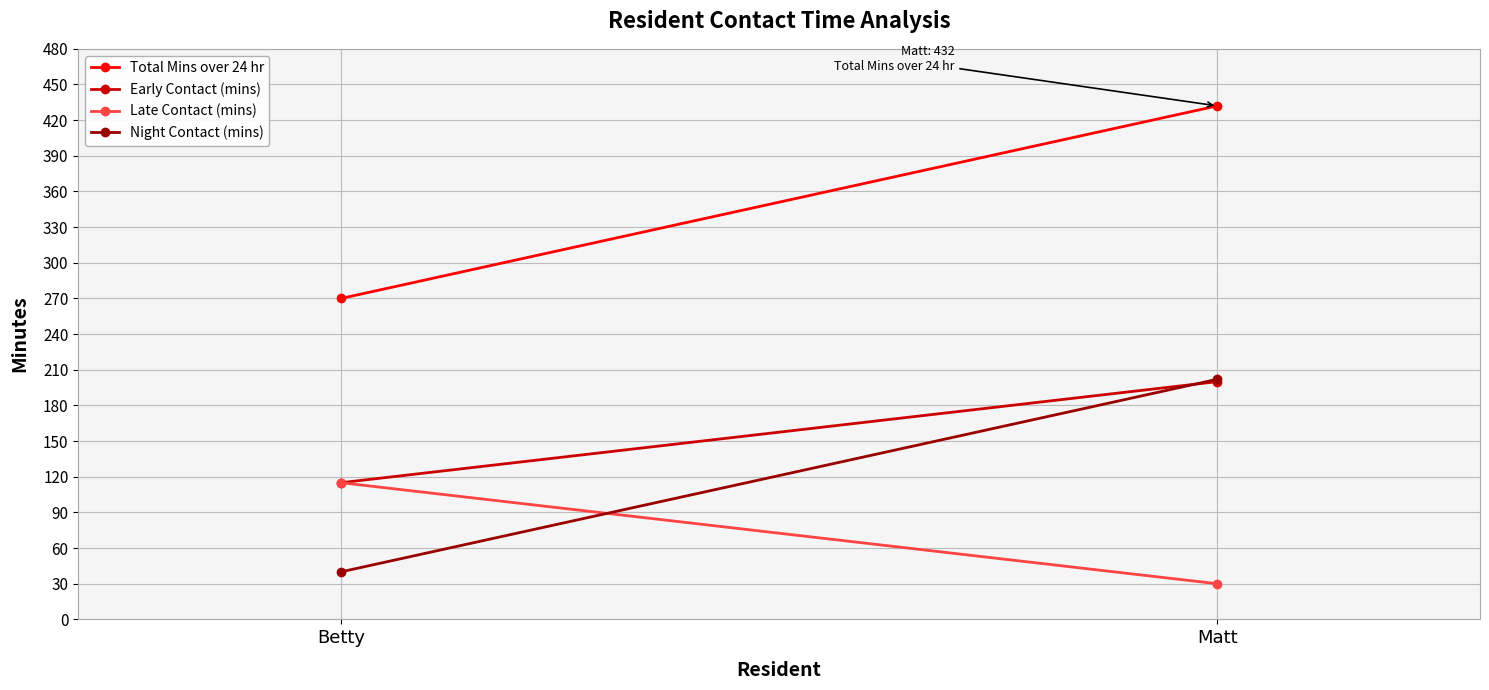

How many Early Contact (mins) values are between 115 and 200?

2